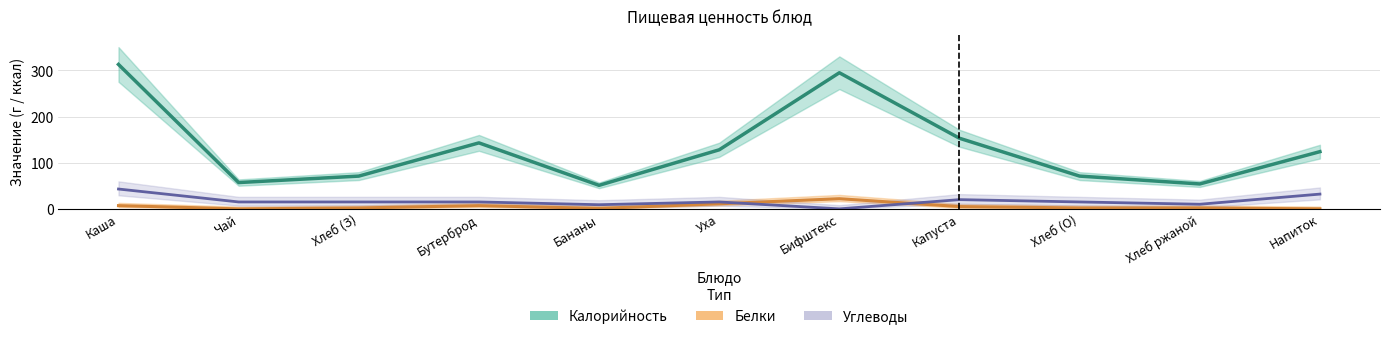

How many interior local peaks does the Калорийность series have?

2